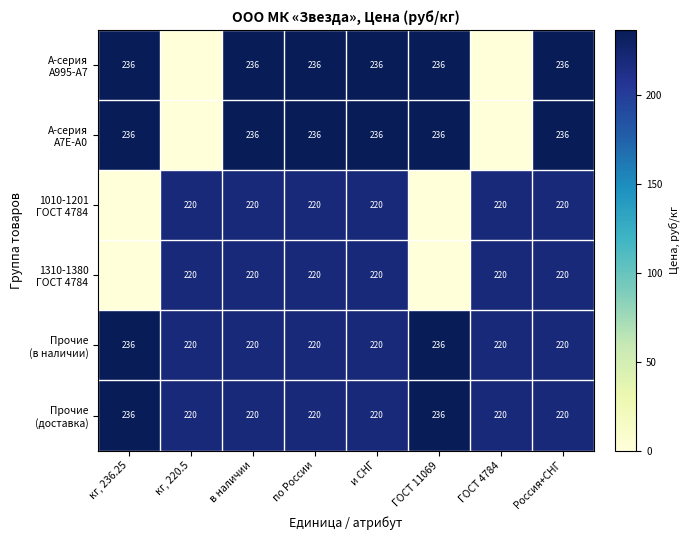

What is the spread (max minus min) of values at Россия+СНГ?

16